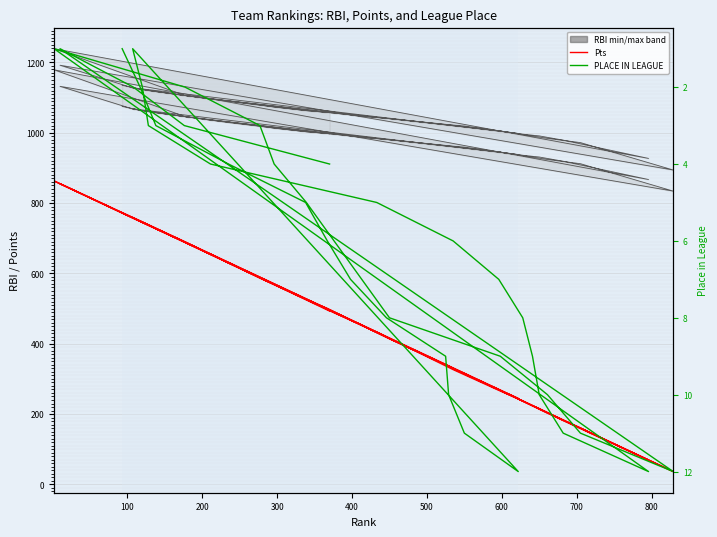

True or false: min/max has more than 1 points higher than both neighbors.

True